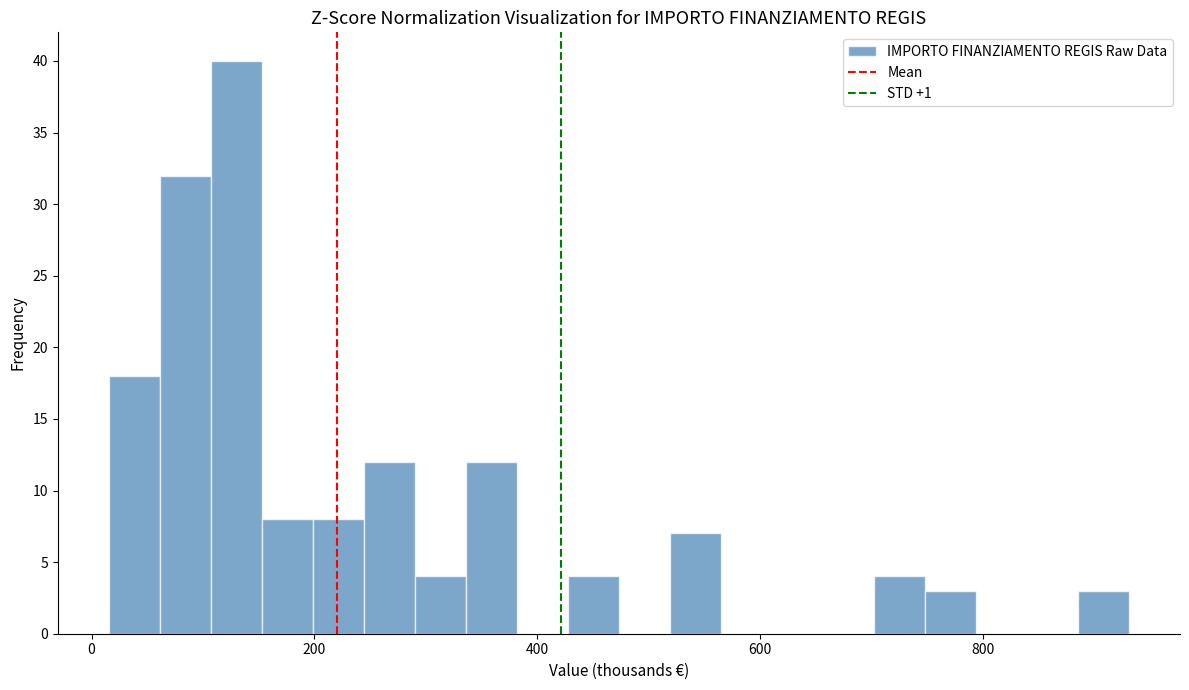

Read against the x-axis, roughly where is the centre of the tallest bar?

120